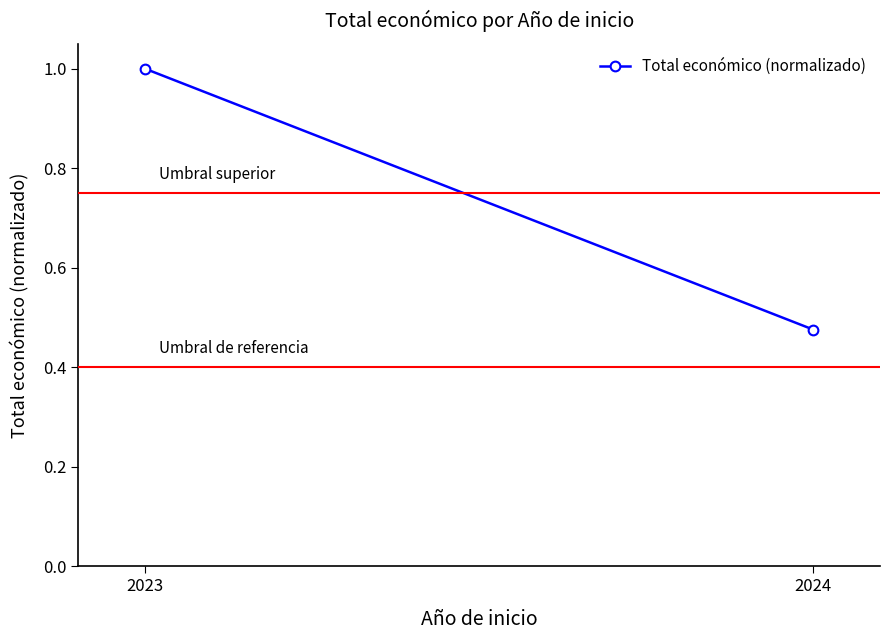

Rank the categories by value from lowest to highest.

2024, 2023